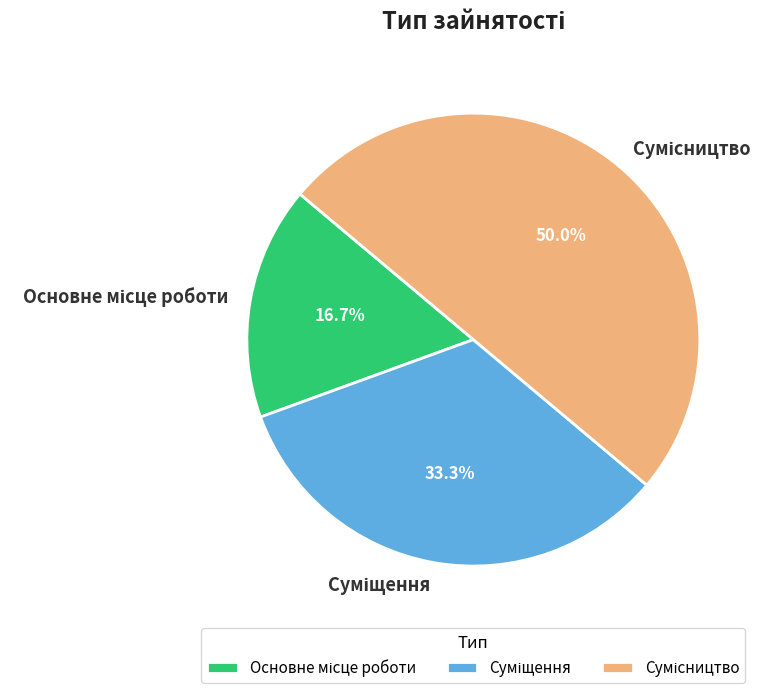

To the nearest percent, what is the average slice percentage?

33%